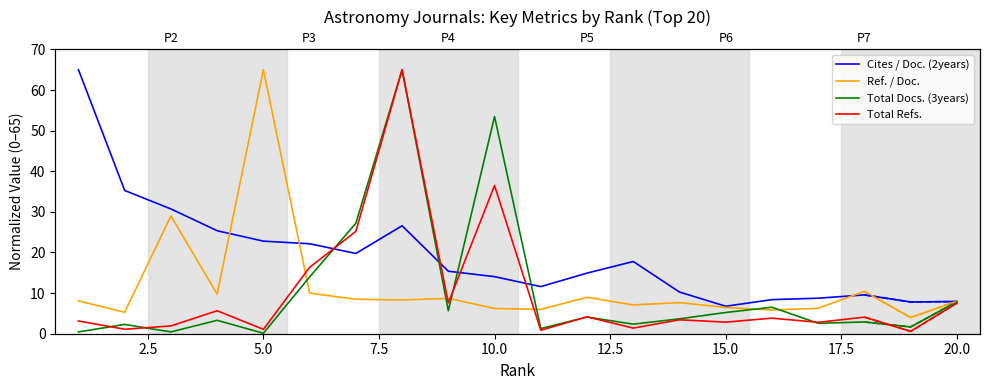

Which series has the widest spread of values?

Total Docs. (3years)